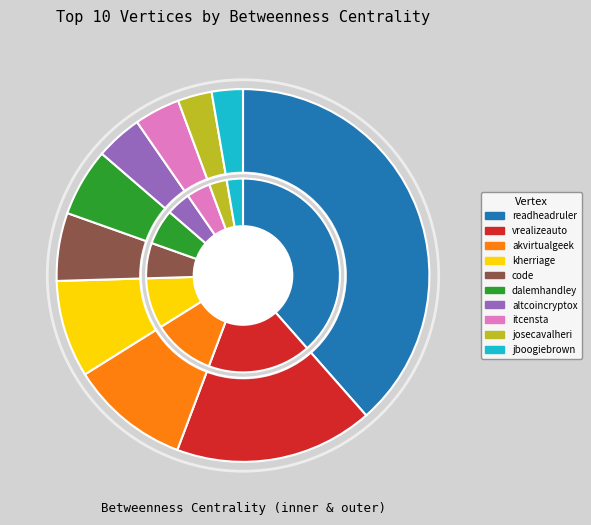

Which category has the smallest portion of the pie?

jboogiebrown